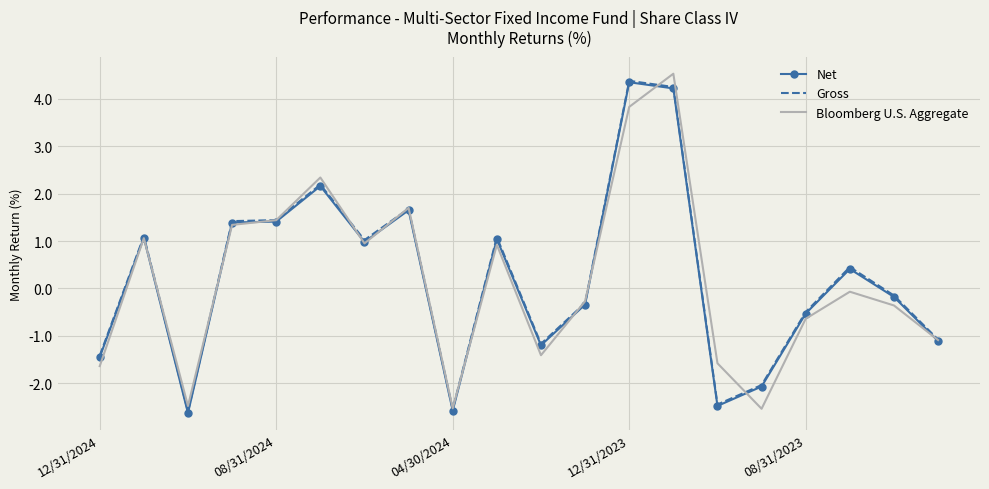

What is the maximum value for Bloomberg U.S. Aggregate?

4.5